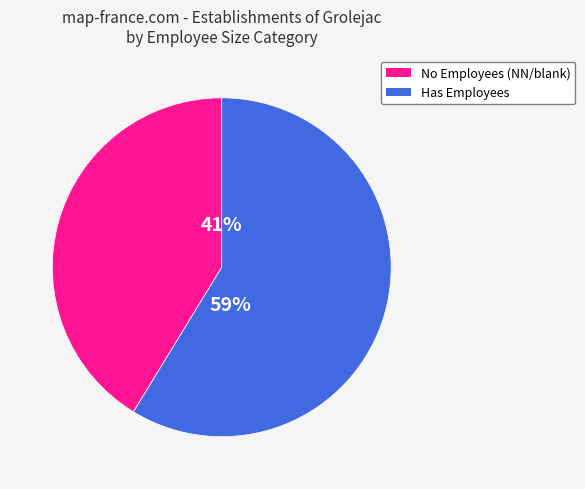

Is there any slice that represents more than half of the pie?

Yes